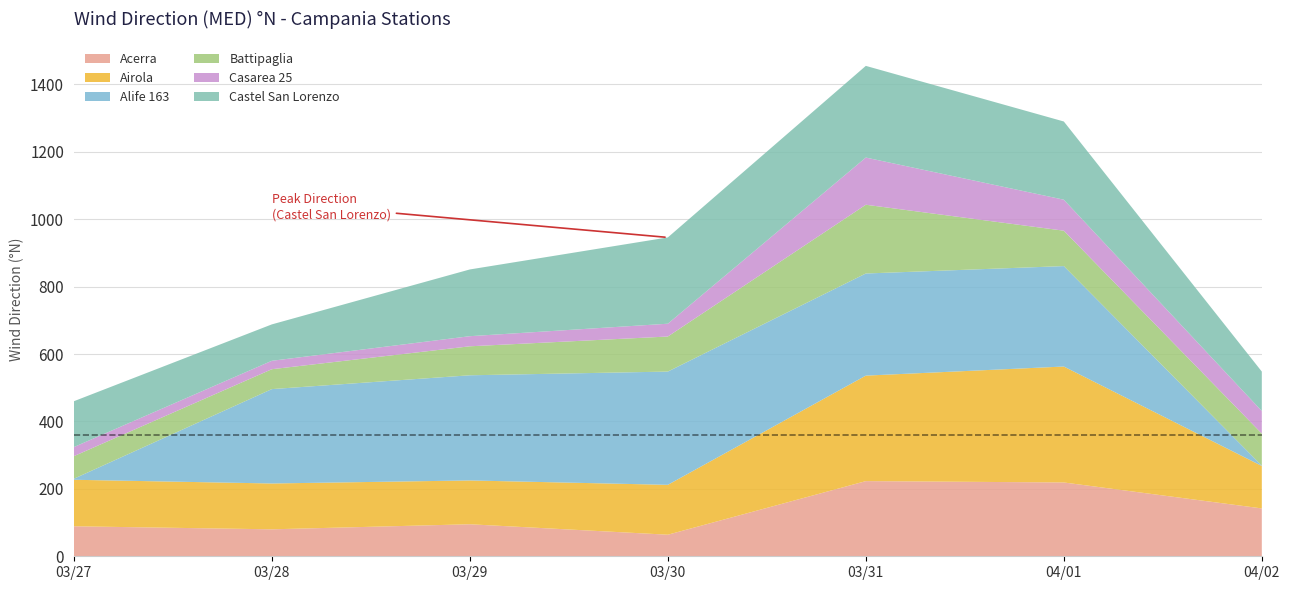

Reading left to right, transcribe all the data shown in this chart.

Acerra: 89	80	95	64	223	219	142
Airola: 138	136	130	148	313	344	126
Alife 163: 3	280	312	336	303	298	1
Battipaglia: 67	59	86	104	204	105	95
Casarea 25: 27	25	30	38	140	92	67
Castel San Lorenzo: 136	108	198	256	272	232	117